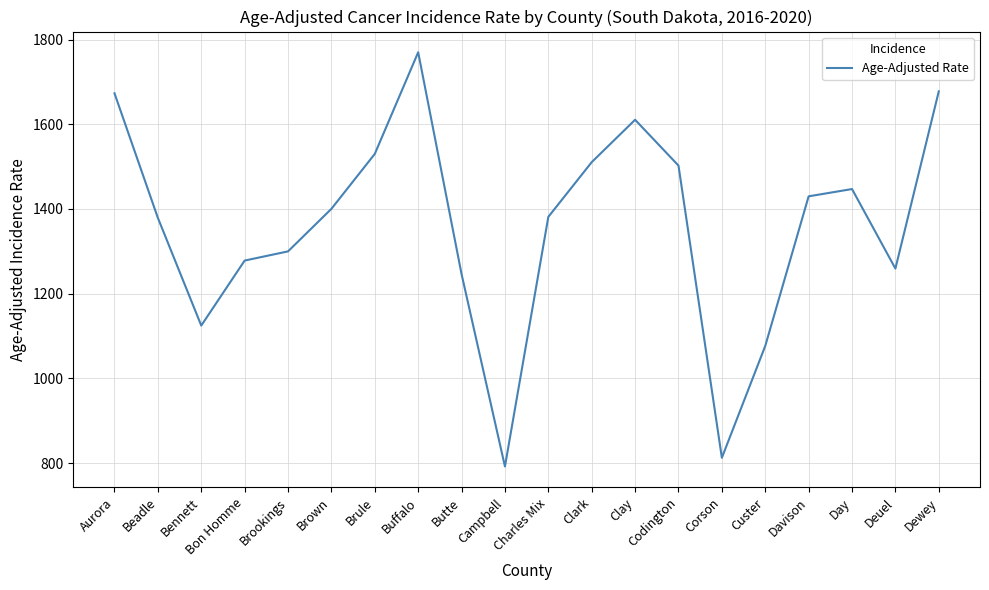

At which category does the chart reach its minimum across all series?

Campbell